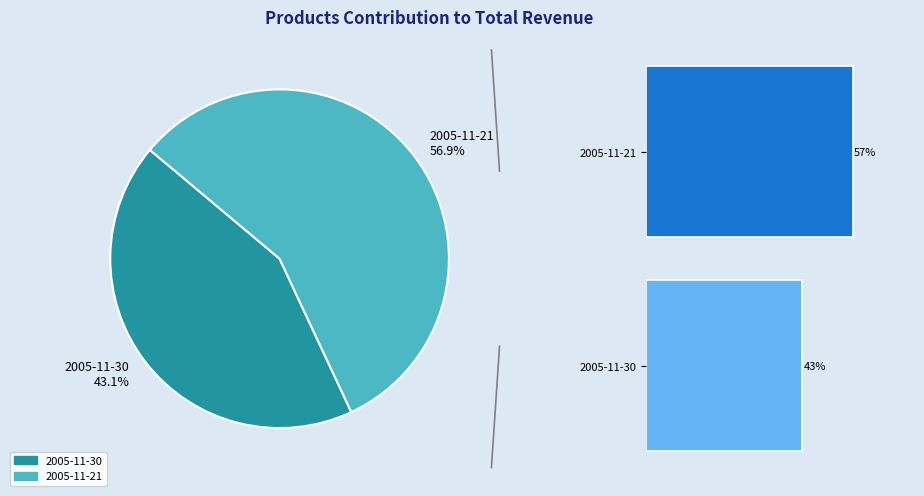

To the nearest percent, what percentage of the pie is 2005-11-30?

43%